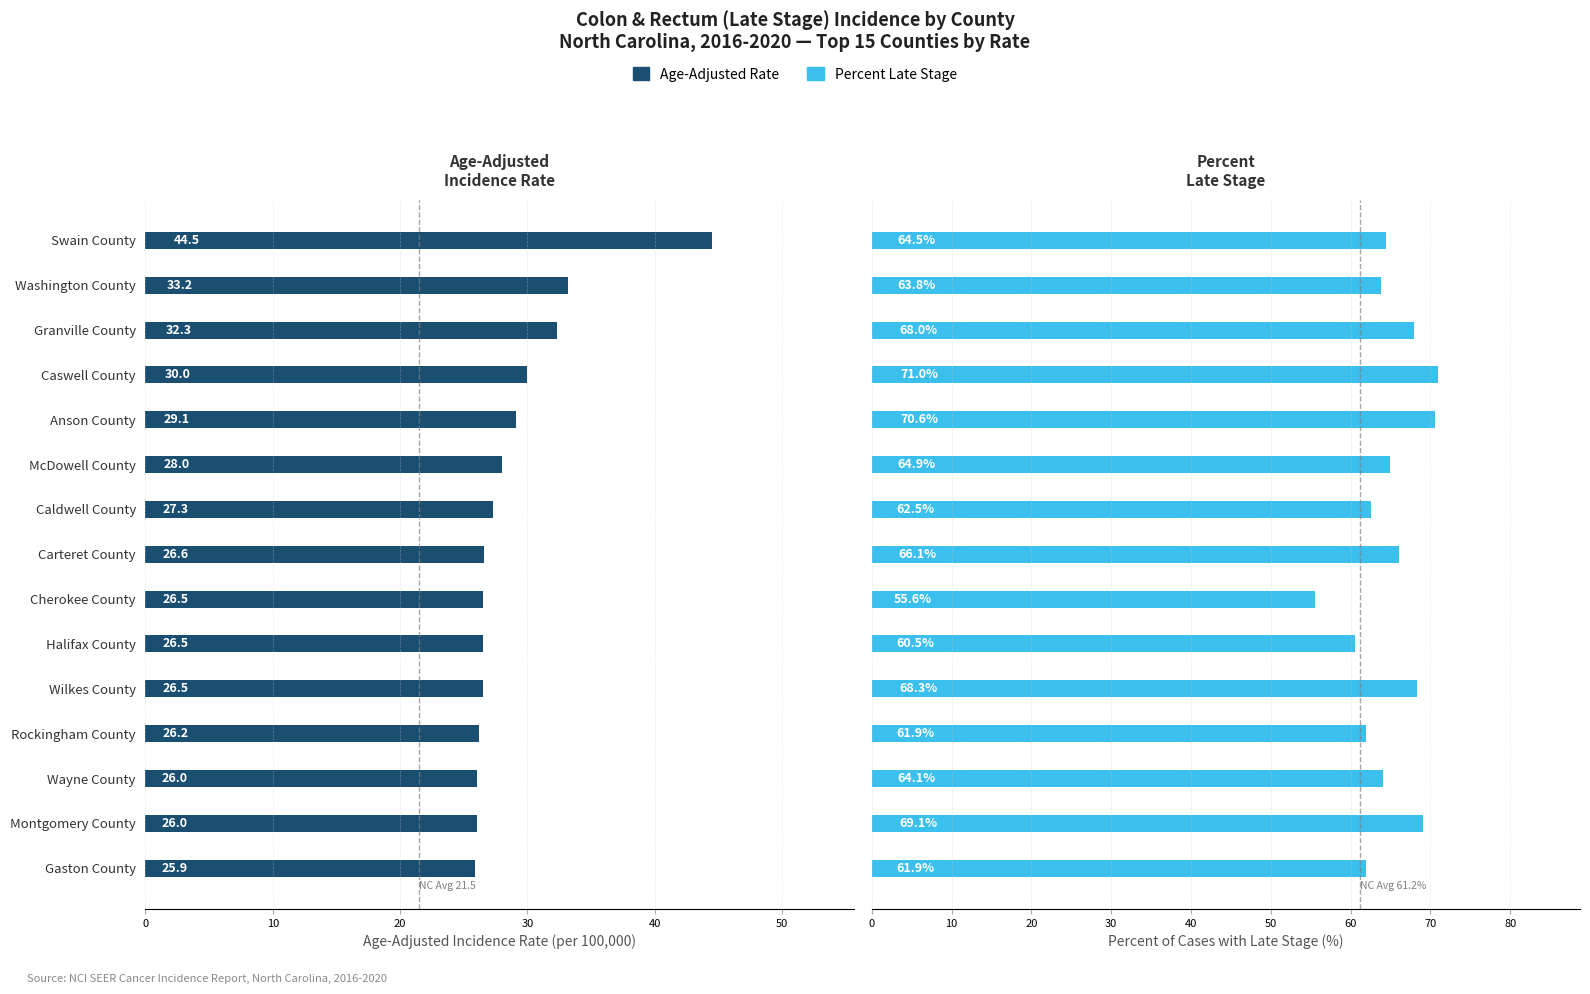

The Age-Adjusted Rate series shows 26.5 at Cherokee County. True or false?

True